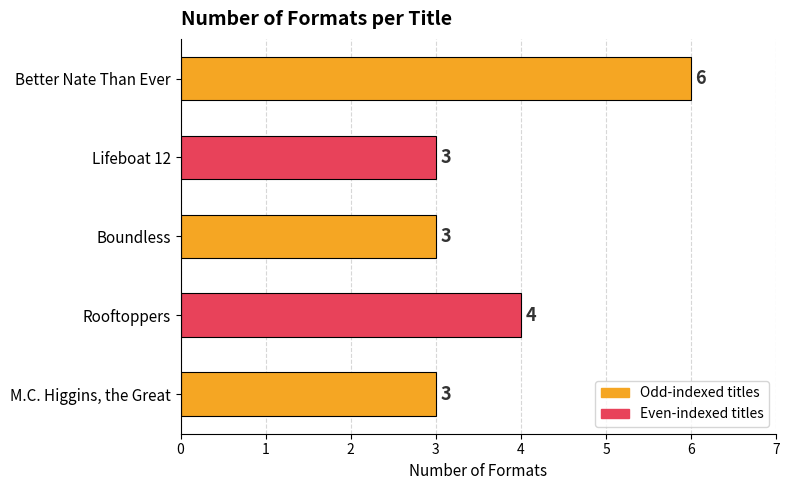

What is the average value?

4